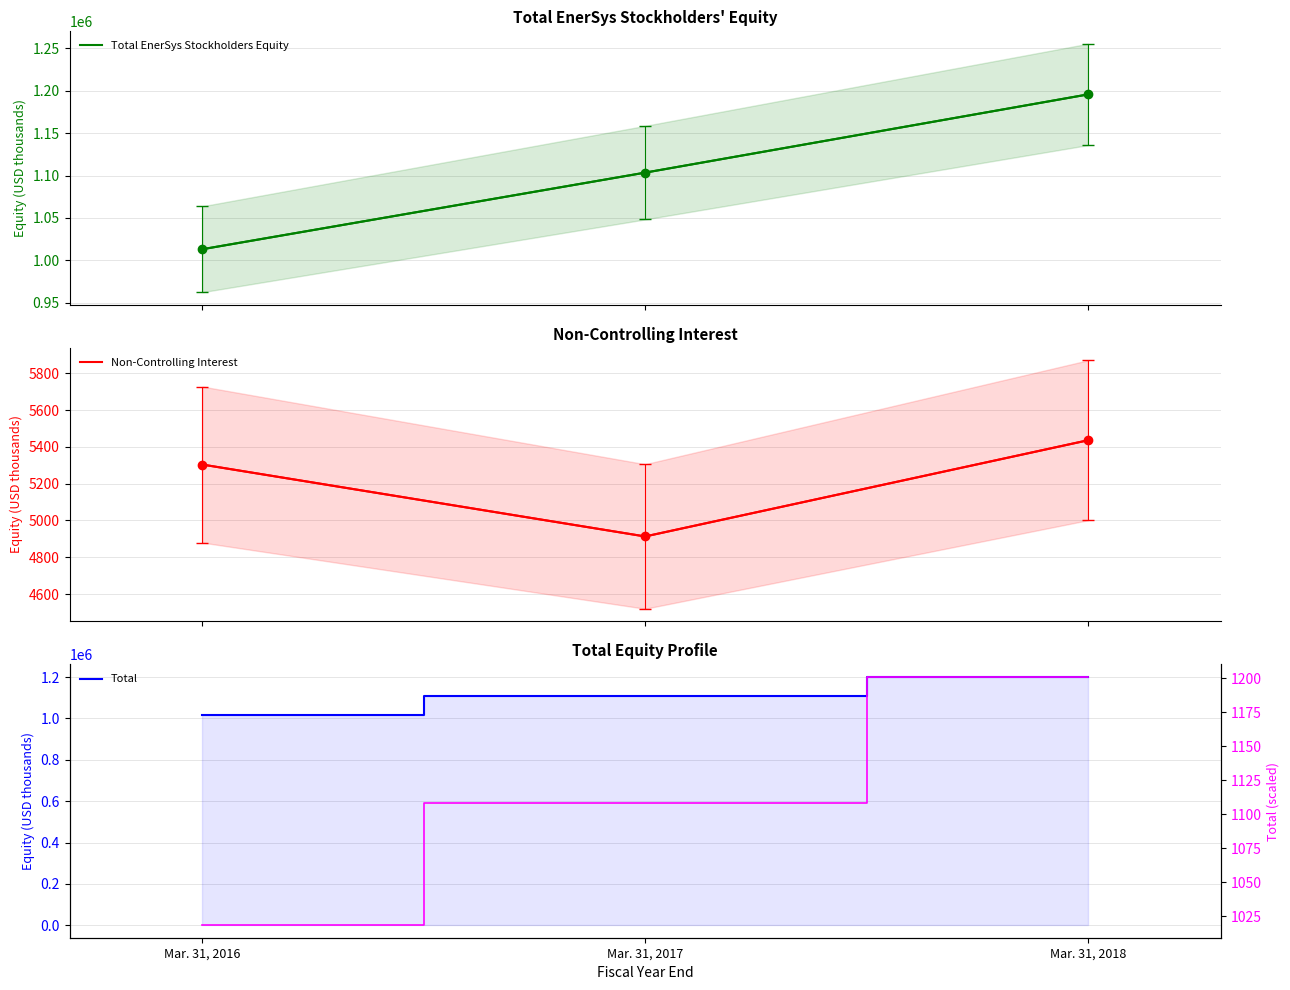

Reading left to right, transcribe all the data shown in this chart.

Total EnerSys Stockholders Equity: 1013131.0	1103456.0	1195675.0
Non-Controlling Interest: 5304.0	4913.0	5436.0
Total: 1018435.0	1108369.0	1201111.0
Total (scaled, mM): 1018.4	1108.4	1201.1